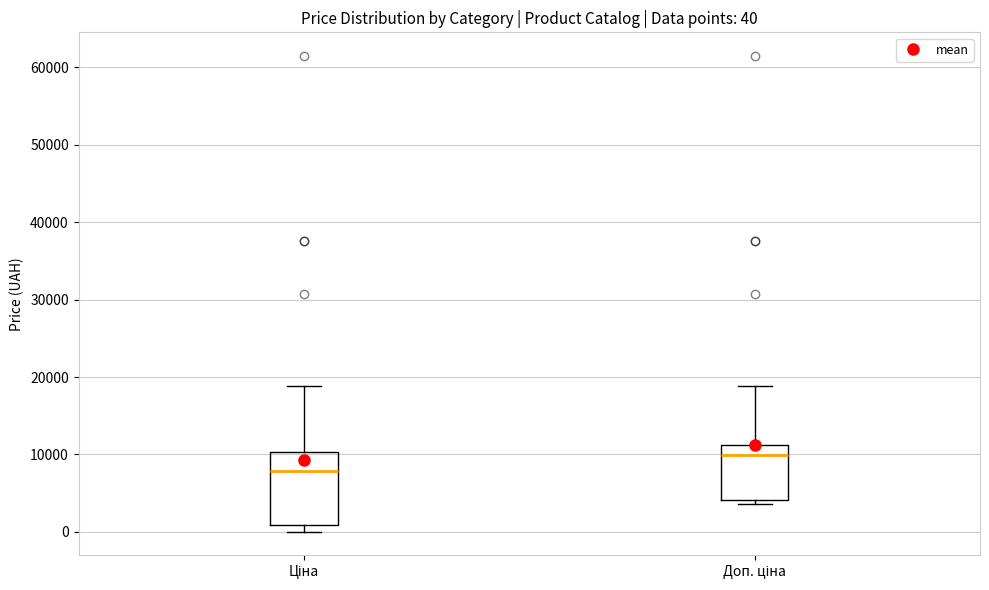

Which box has the highest median line?

Доп. ціна